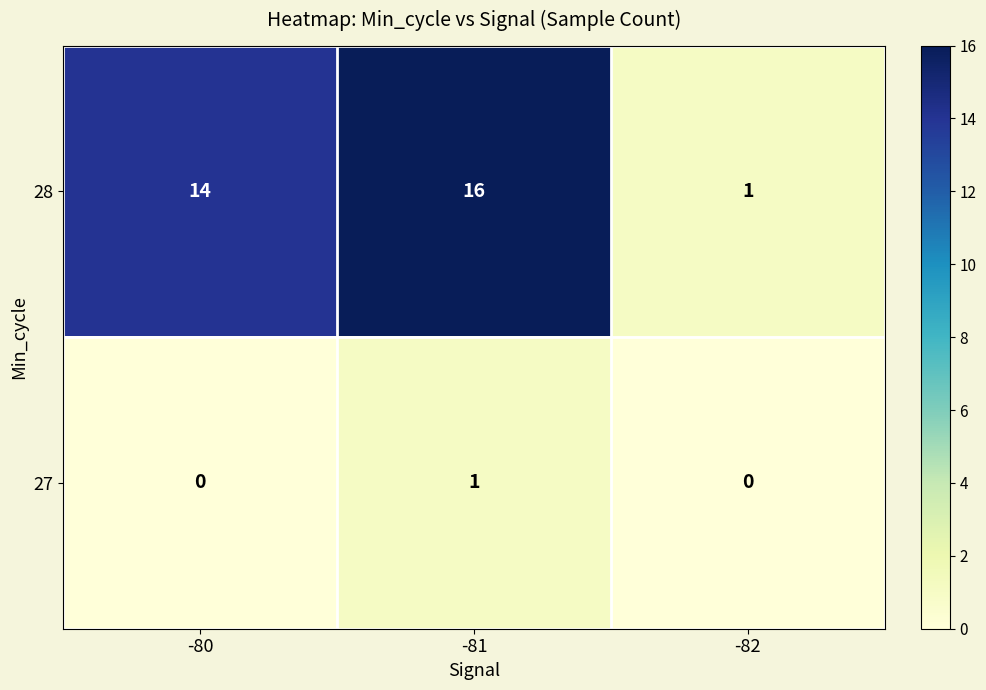

Reading right to left, list all the values displayed in this chart.

28: 1	16	14
27: 0	1	0